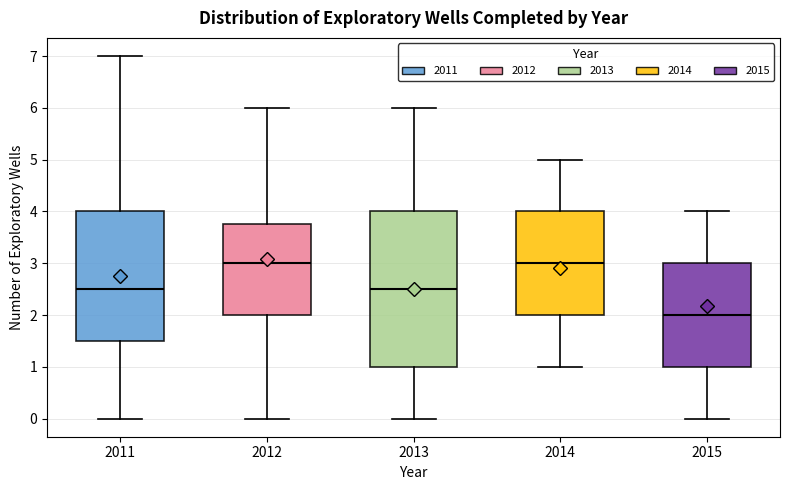

Reading left to right, read every box against the y-axis: the position of its median line, the range the box covers, and the ends of its whiskers. The values are not printed on the chart, so give them approximately, as read against the axis.

2011: median 2.5, box 1.5 to 4.0, whiskers 0.0 to 7.0
2012: median 3.0, box 2.0 to 3.8, whiskers 0.0 to 6.0
2013: median 2.5, box 1.0 to 4.0, whiskers 0.0 to 6.0
2014: median 3.0, box 2.0 to 4.0, whiskers 1.0 to 5.0
2015: median 2.0, box 1.0 to 3.0, whiskers 0.0 to 4.0